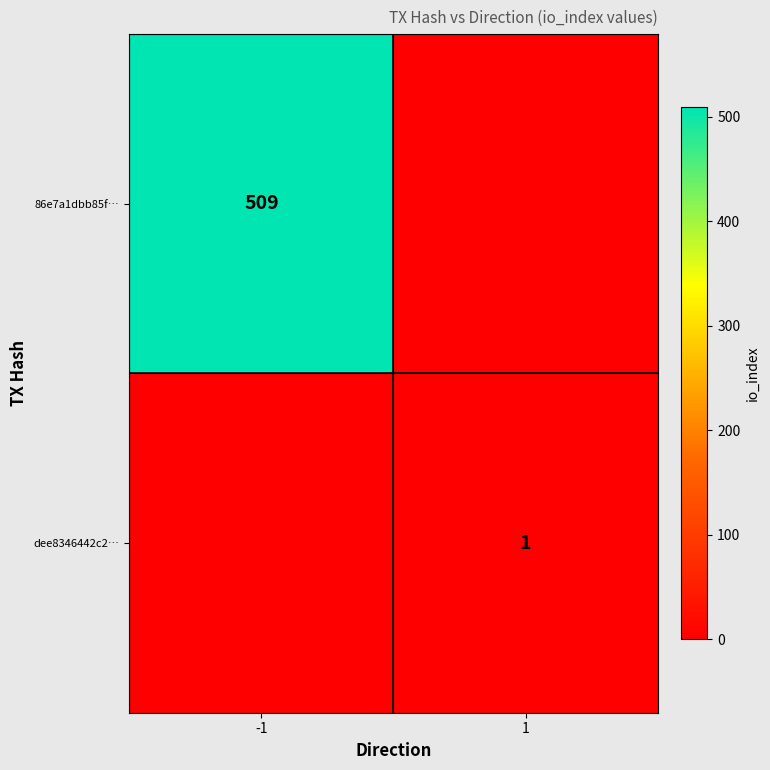

Is it true that dee8346442c2… equals 0 at 1?

False